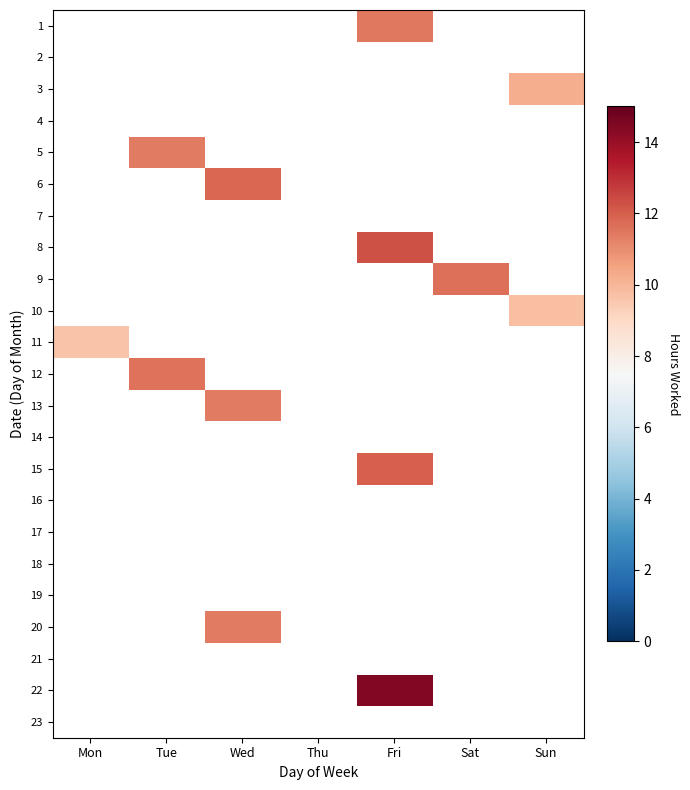

Which category has the highest value across all series?

Fri